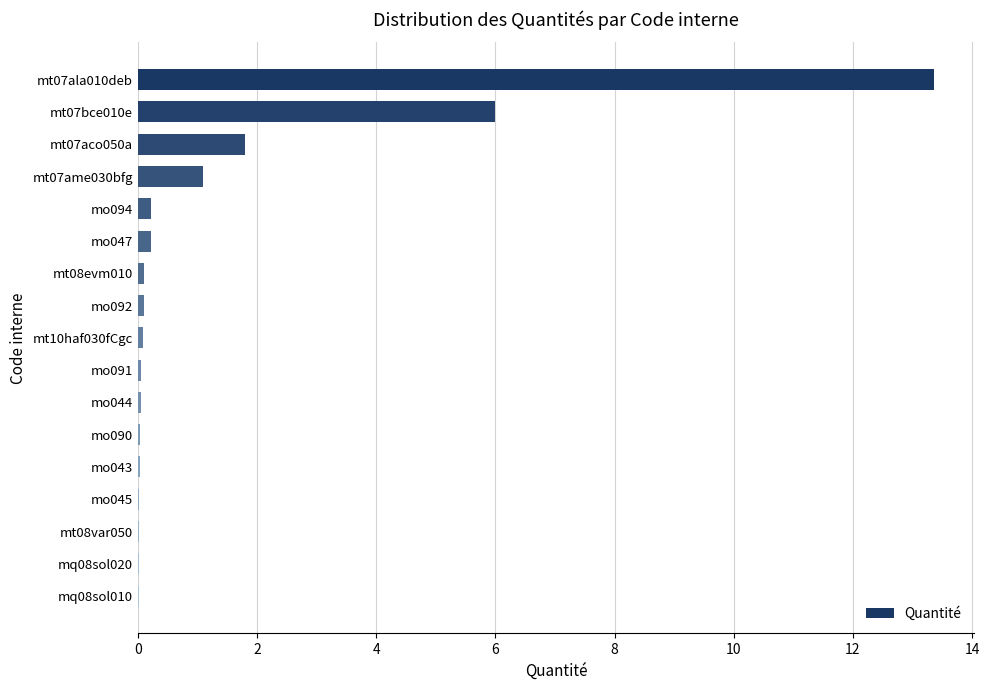

Read the value at mt07aco050a.

1.8